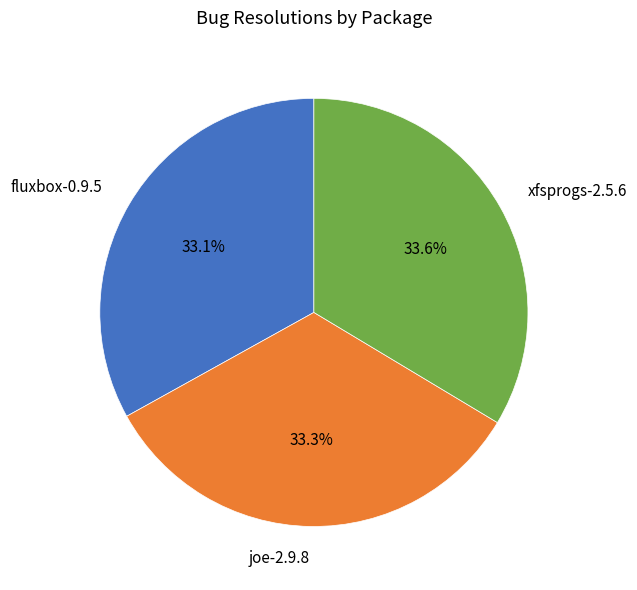

Count the number of slices in the pie.

3